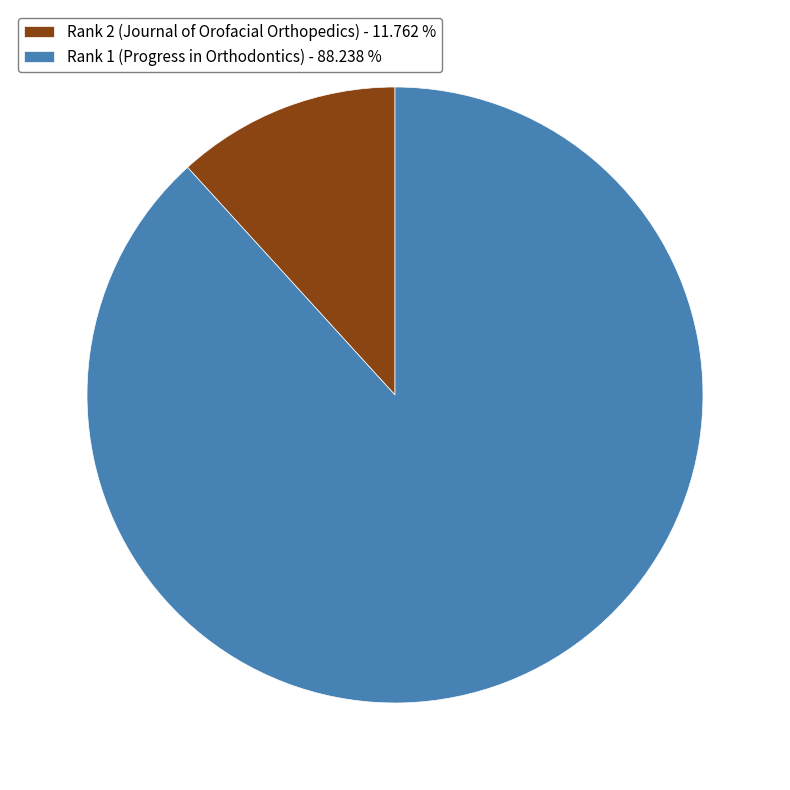

Rank the categories by value from highest to lowest.

Rank 1 (Progress in Orthodontics), Rank 2 (Journal of Orofacial Orthopedics)